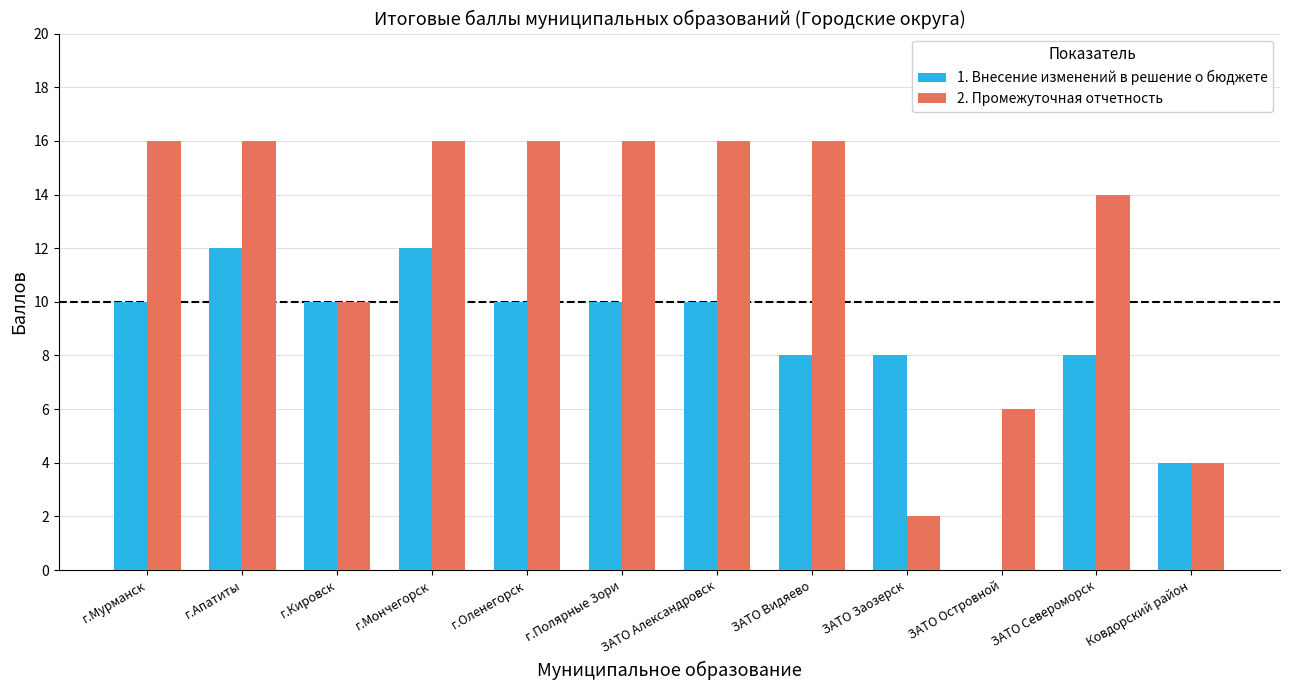

What is the maximum value shown in the chart?

16